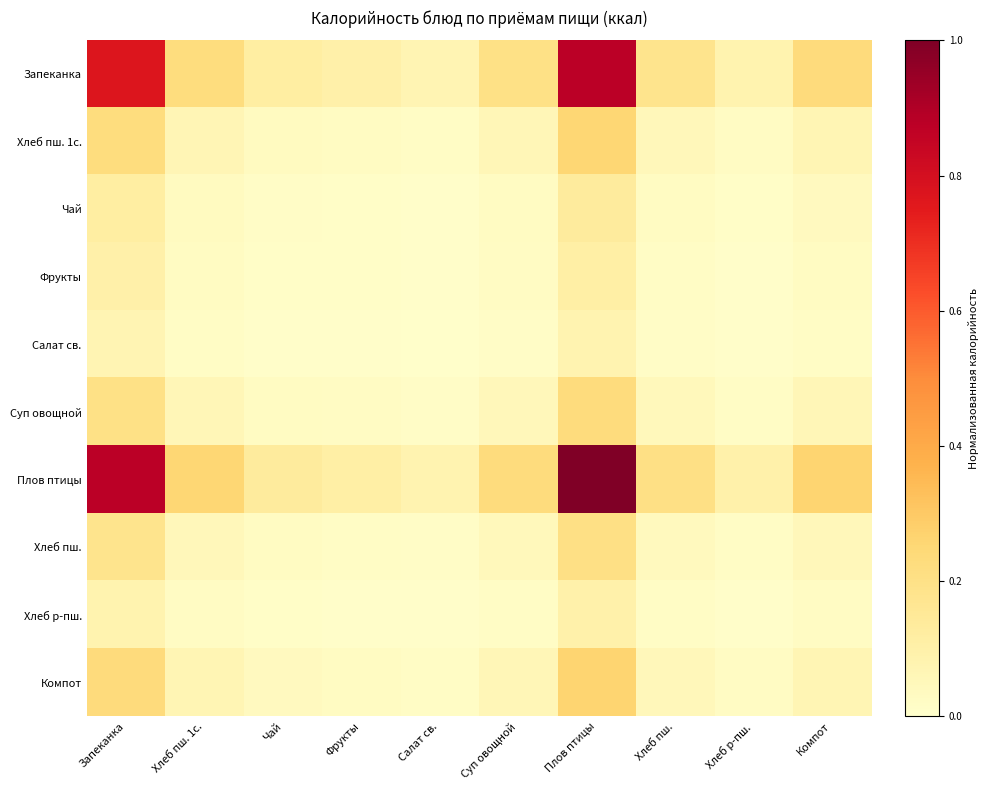

At Фрукты, list the series in order from smallest to largest.

Салат св., Хлеб р-пш., Фрукты, Чай, Хлеб пш., Суп овощной, Хлеб пш. 1с., Компот, Запеканка, Плов птицы